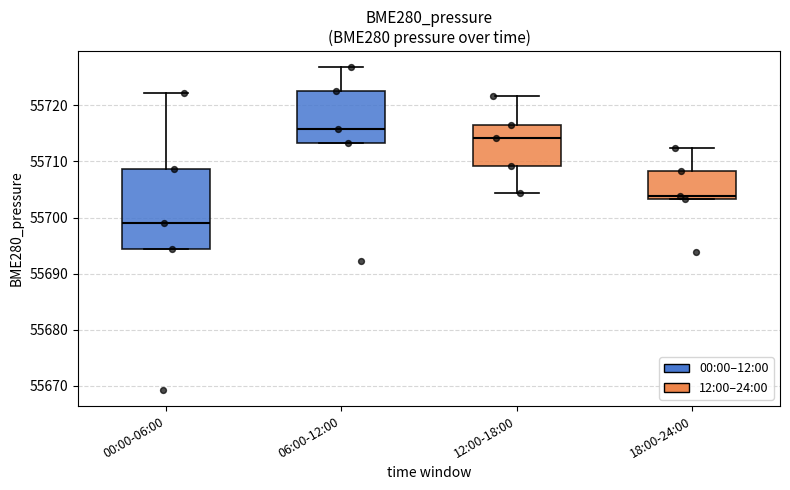

Reading left to right, transcribe this box plot: for each box, give where its median line is, the range the box spans, and where its two whiskers end, as read against the y-axis. The values are not printed on the chart, so give them approximately, as read against the axis.

00:00-06:00: median 55699, box 55694 to 55709, whiskers 55694 to 55722
06:00-12:00: median 55716, box 55713 to 55722, whiskers 55713 to 55727
12:00-18:00: median 55714, box 55709 to 55717, whiskers 55704 to 55722
18:00-24:00: median 55704, box 55703 to 55708, whiskers 55703 to 55712